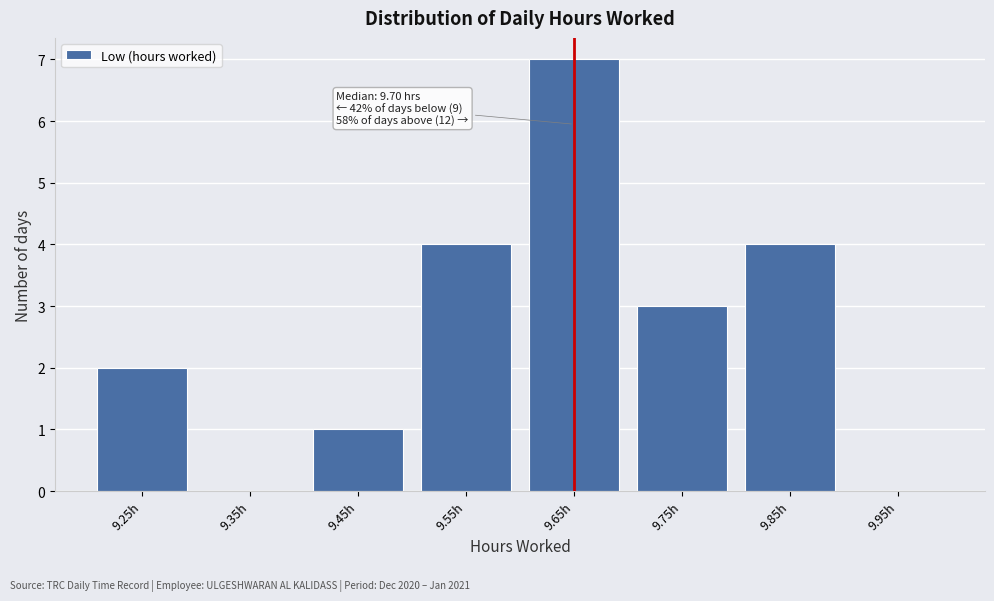

Reading left to right, extract all data points from this chart.

9.25h=2	9.35h=0	9.45h=1	9.55h=4	9.65h=7	9.75h=3	9.85h=4	9.95h=0